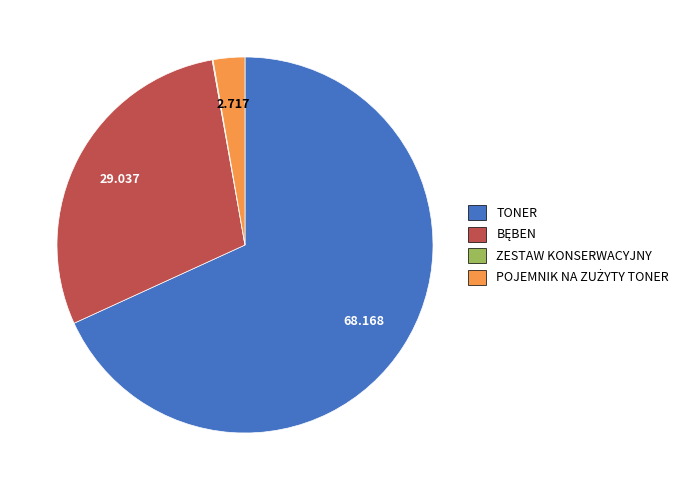

What is the largest slice in the pie chart?

TONER